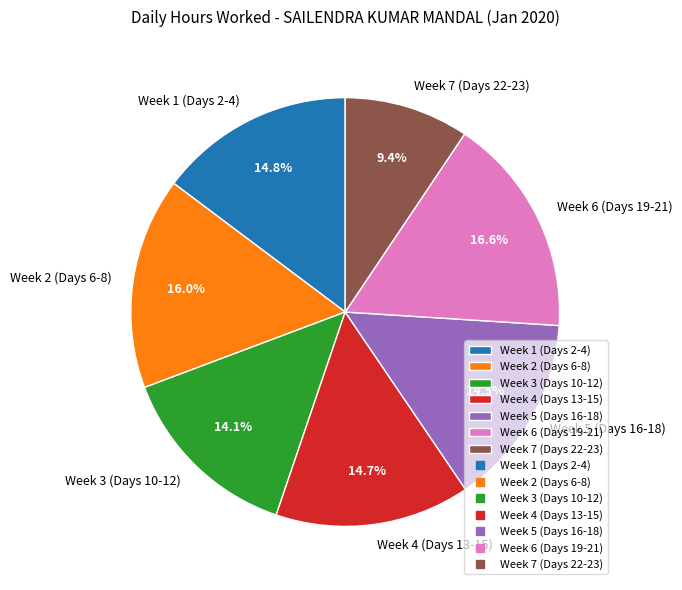

How many slices are in this pie chart?

7